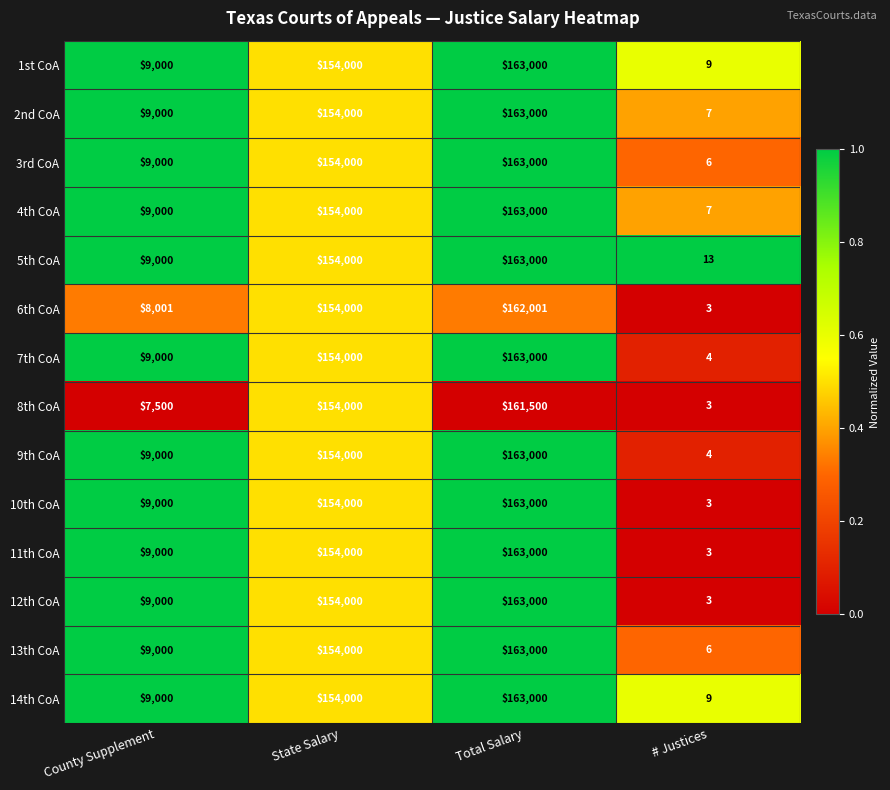

What is the total value across all series at County Supplement?

123501